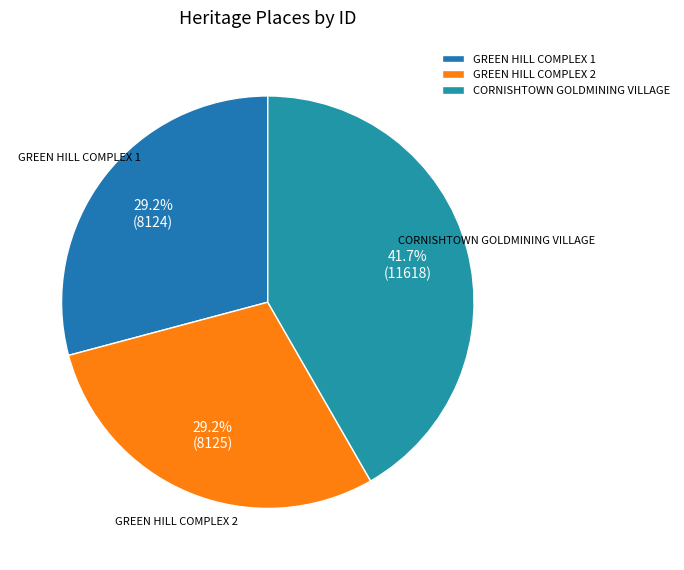

What is the total percentage of GREEN HILL COMPLEX 2 and GREEN HILL COMPLEX 1?

58.3%